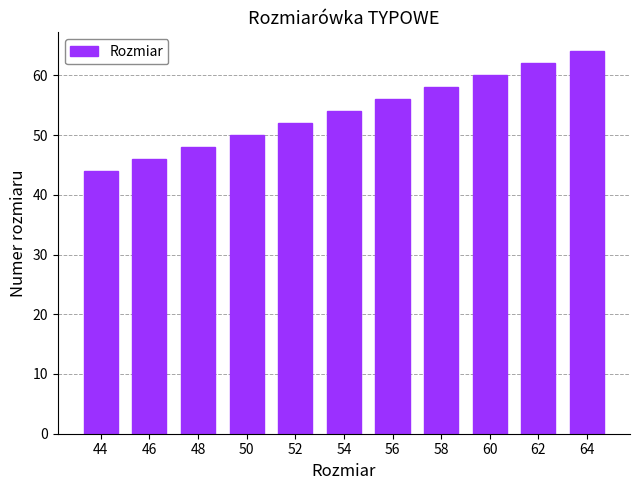

What is the greatest value displayed?

64